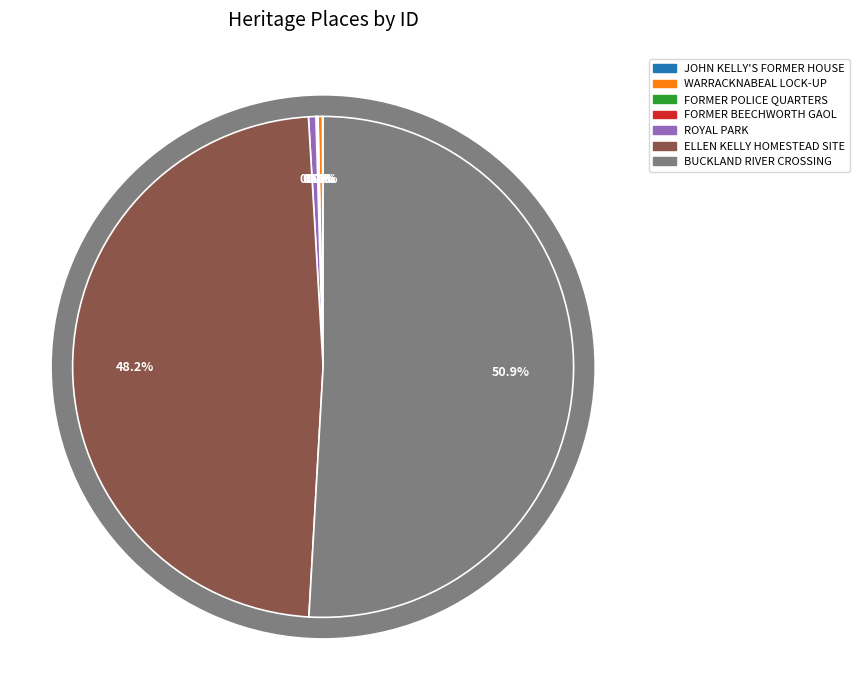

Is FORMER BEECHWORTH GAOL the majority of the pie?

No